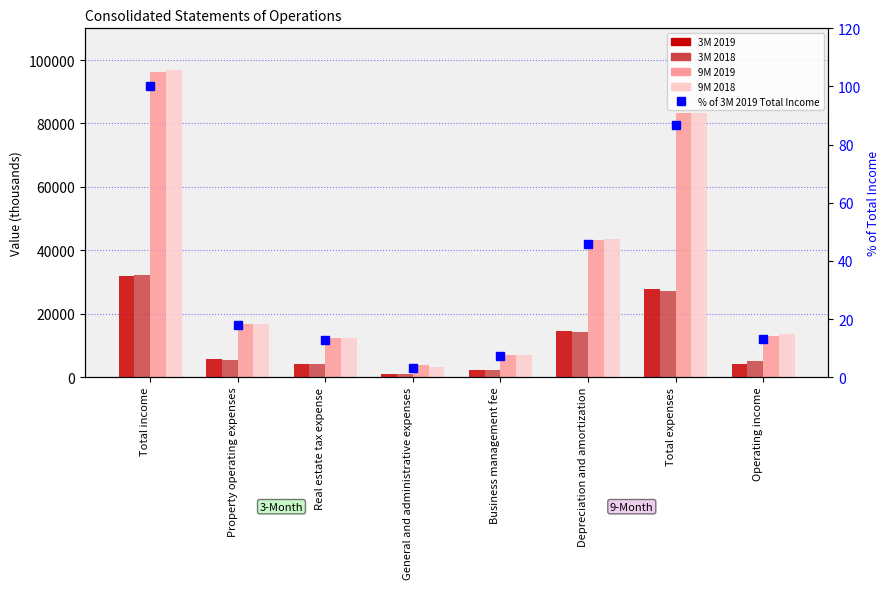

What is the difference between the highest and lowest values at Operating income?

13631.8